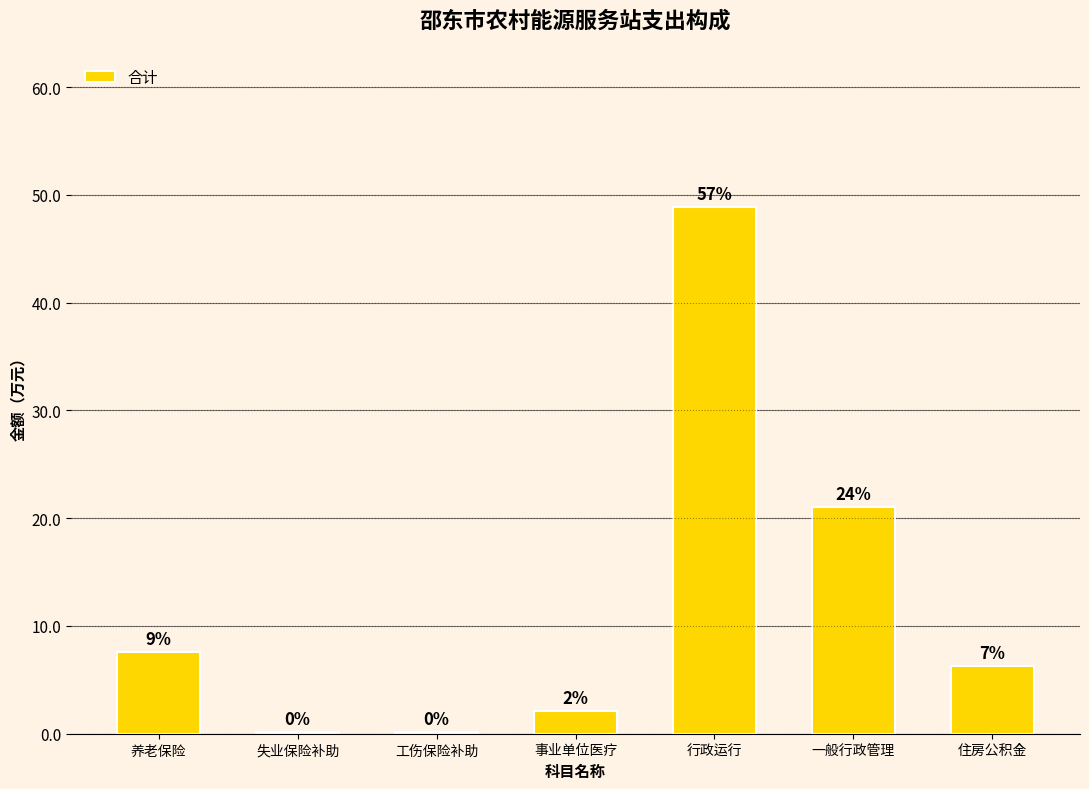

Are the bars horizontal?

No